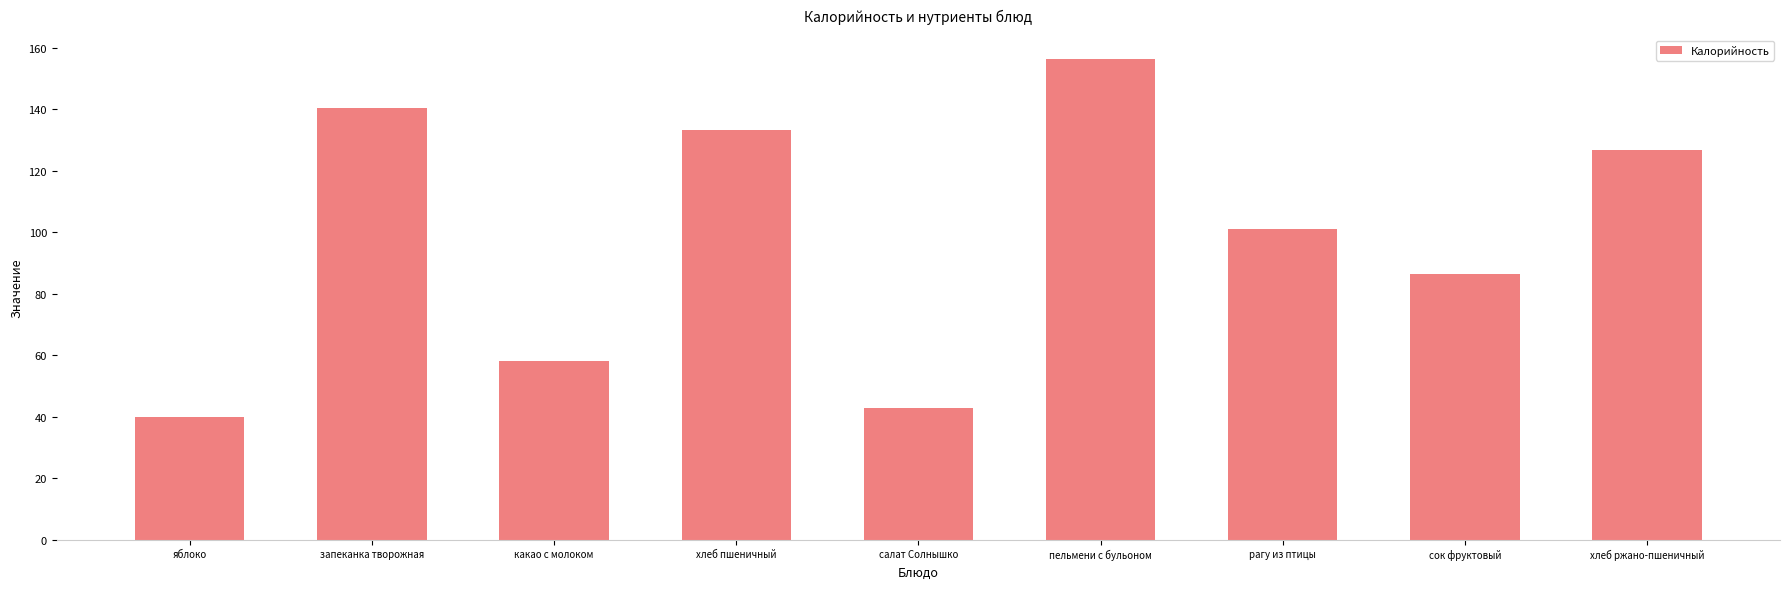

What is the average value?

98.3